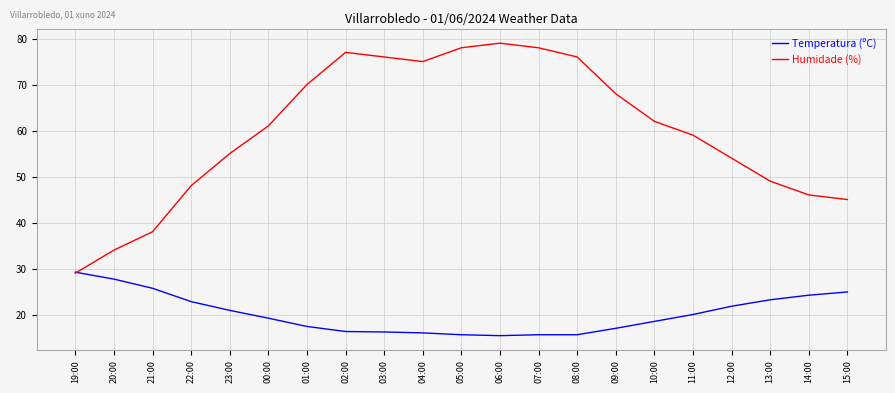

True or false: Temperatura (ºC) has a value of 43.8 at 20:00.

False